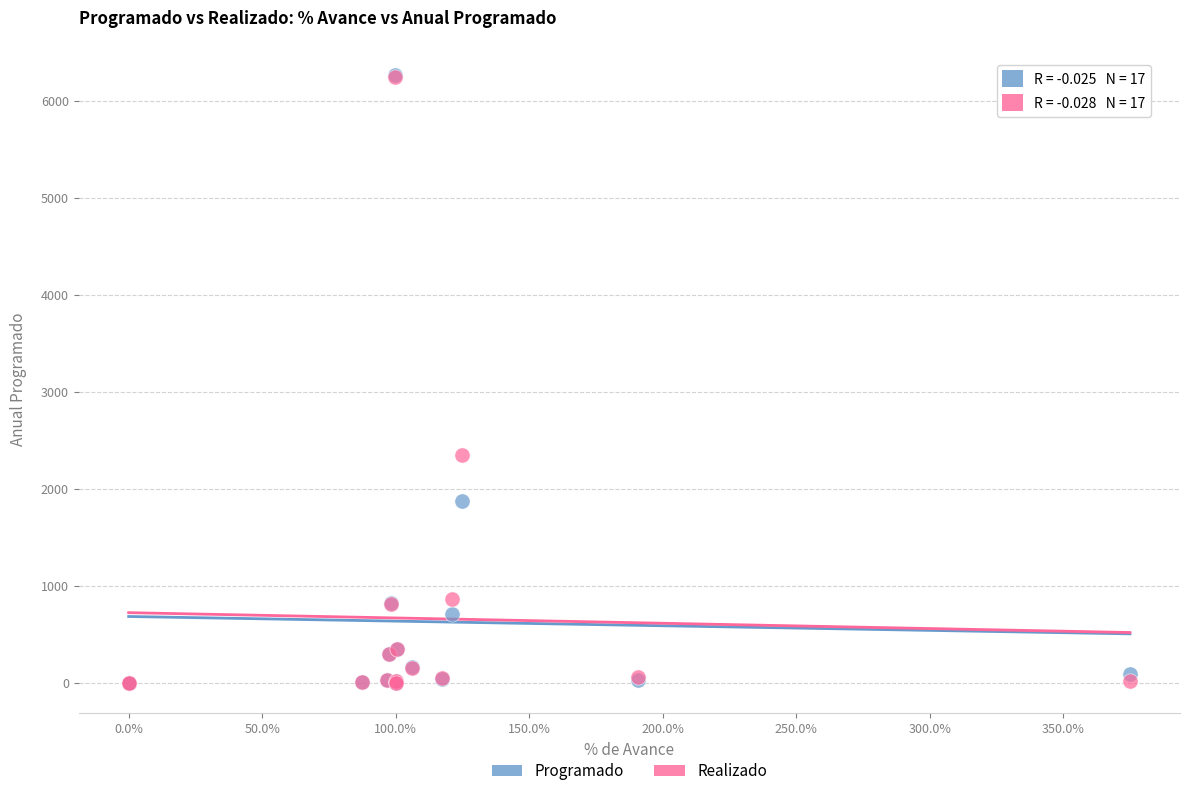

In the Realizado series, what Y value is closest to 3125?

2345